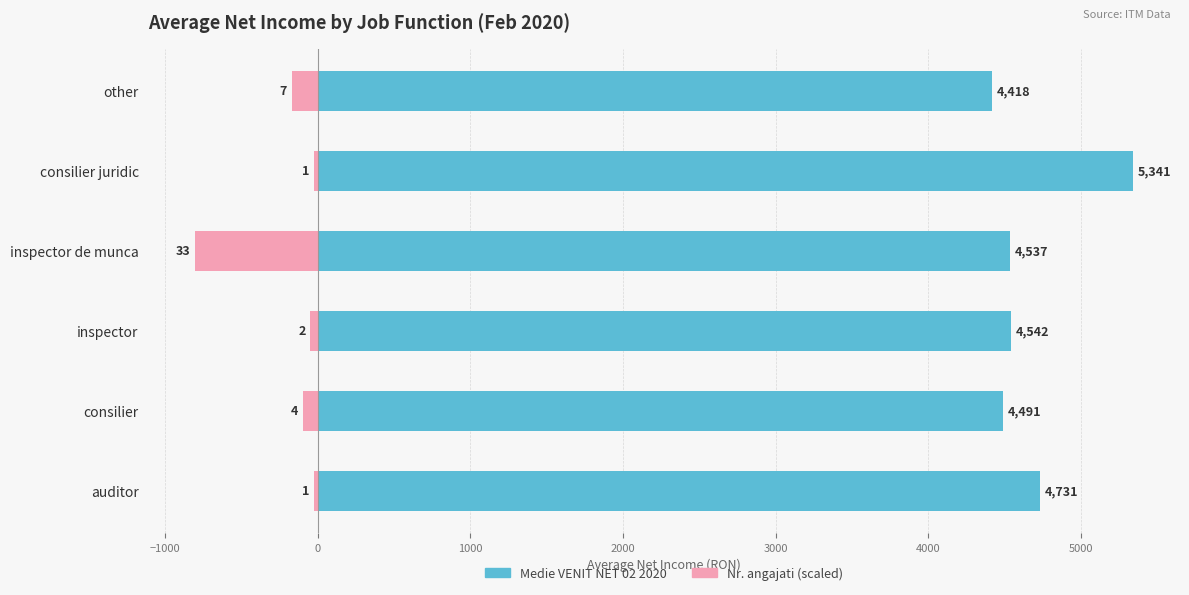

Between consilier juridic and other, which series saw the biggest shift?

Medie VENIT NET 02 2020